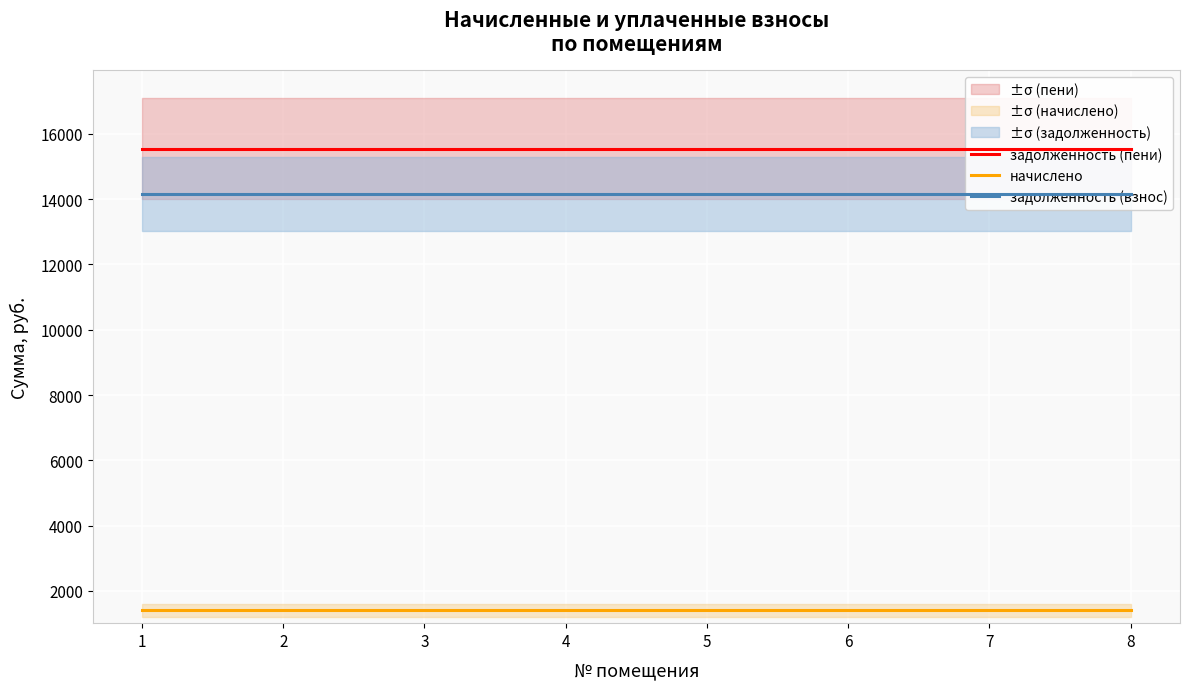

Is it true that задолженность (пени) equals 15547.7 at 8?

True